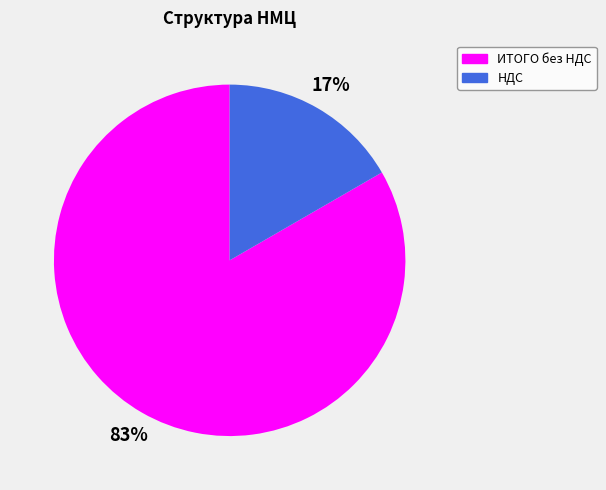

Which category has the smallest portion of the pie?

НДС